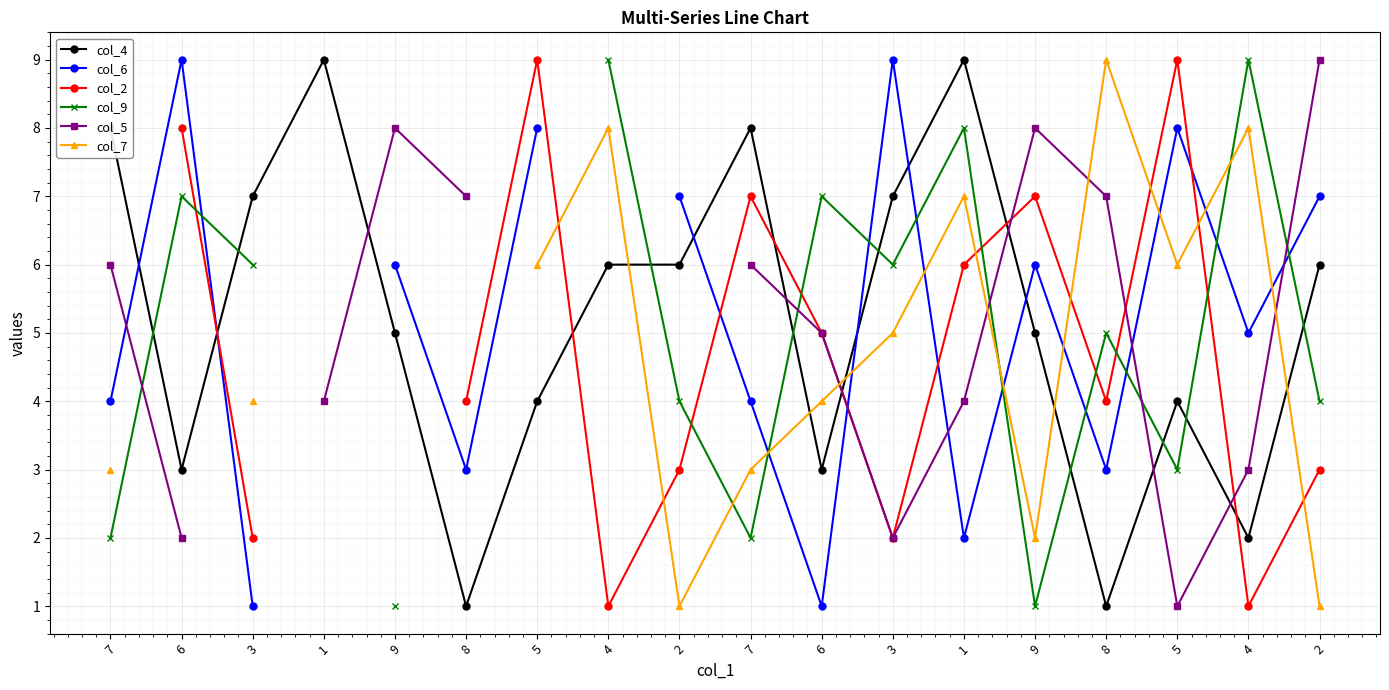

What is the value of the col_2 point at the 3rd from the left?

2.0